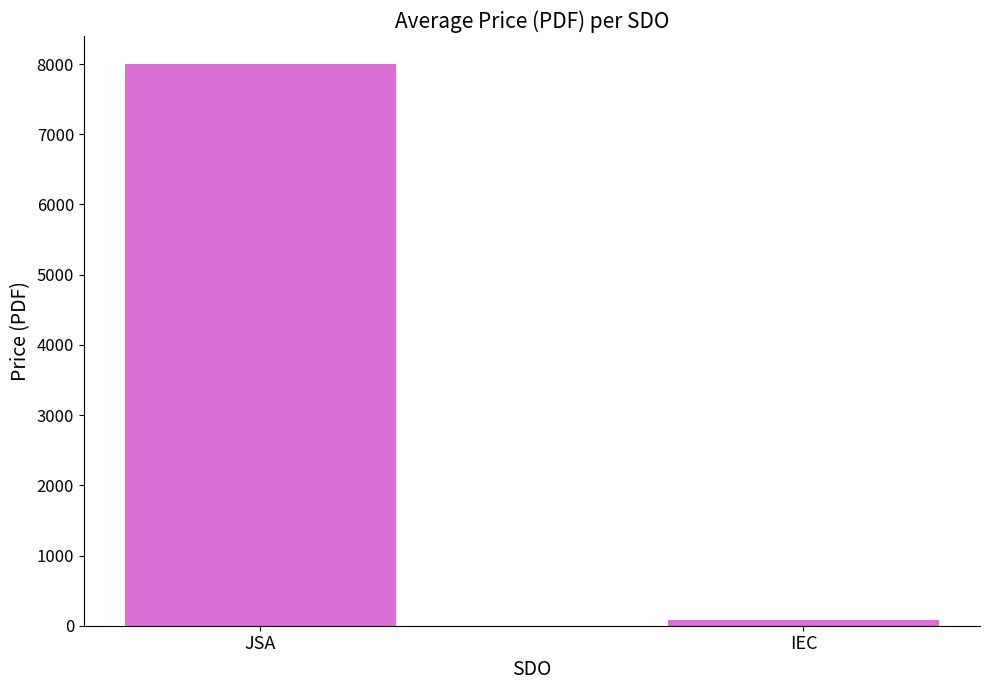

What position from the left is JSA?

1